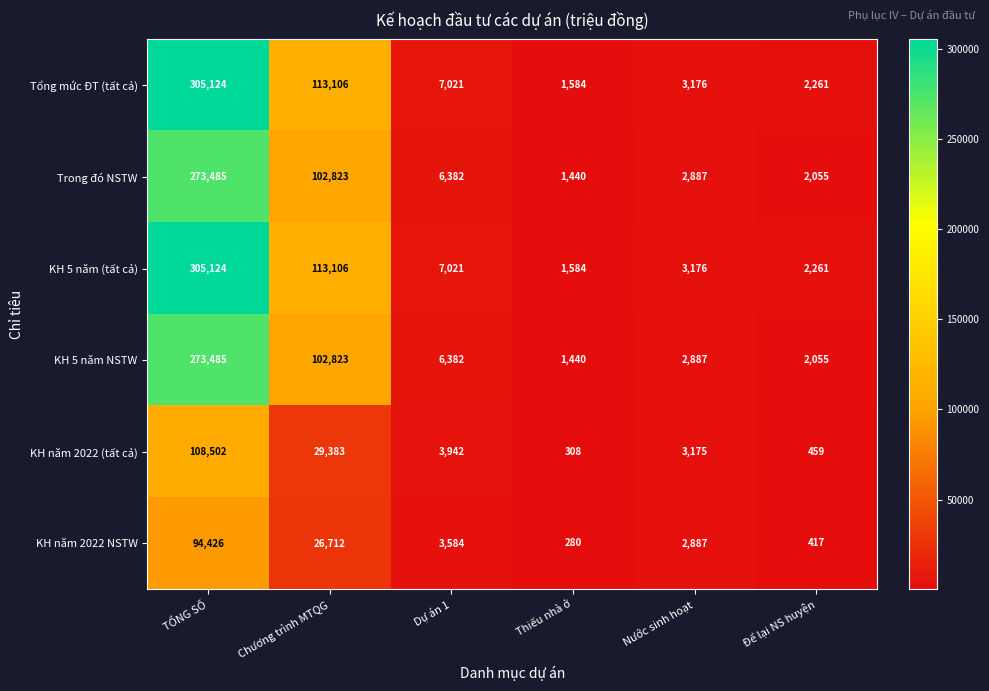

List the labels in order of Trong đó NSTW value, smallest first.

Thiếu nhà ở, Để lại NS huyện, Nước sinh hoạt, Dự án 1, Chương trình MTQG, TỔNG SỐ